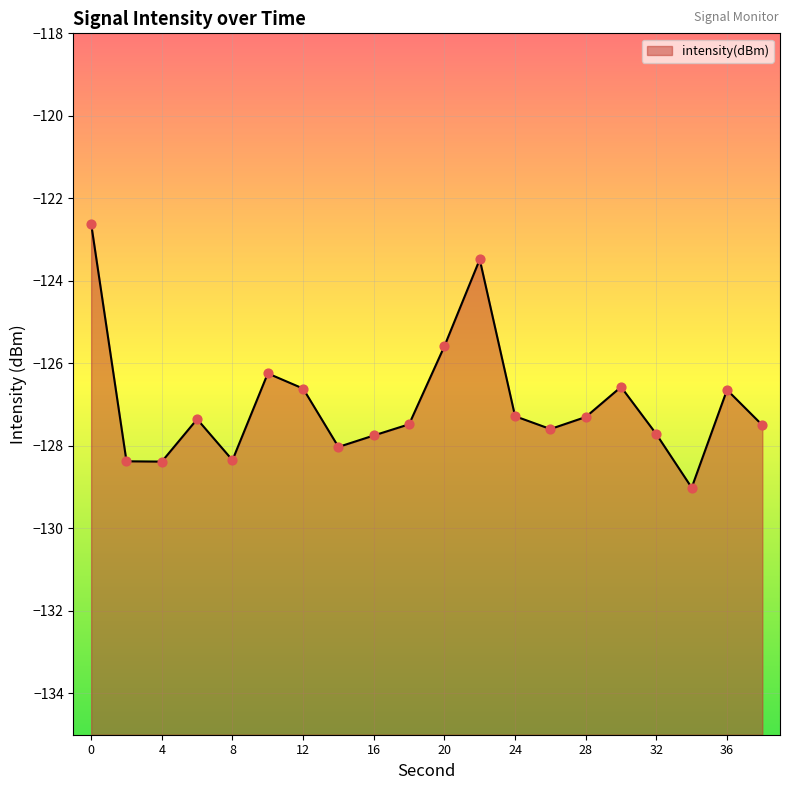

What is the change in value from 10 to 30?

-0.3